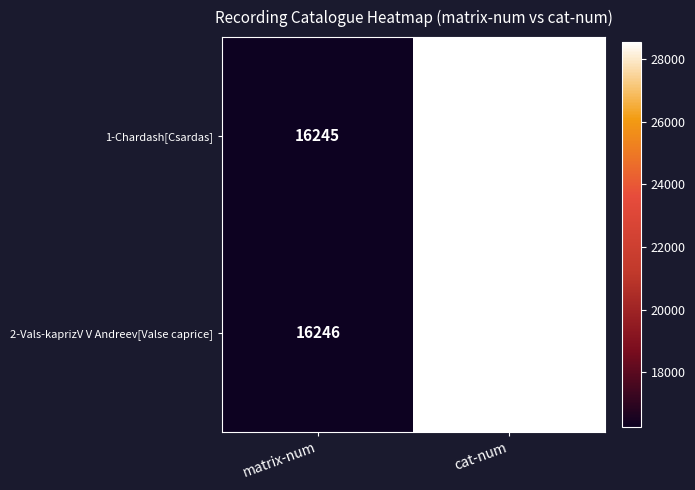

Reading left to right, extract all data points from this chart.

1-Chardash[Csardas]: 16245	28562
2-Vals-kaprizV V Andreev[Valse caprice]: 16246	28563